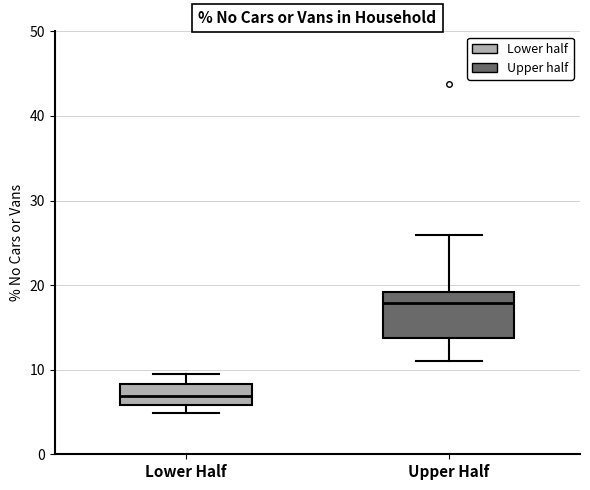

Where is the lower edge of the box for Upper Half on the y-axis? The values are not printed on the chart, so give them approximately, as read against the axis.

14